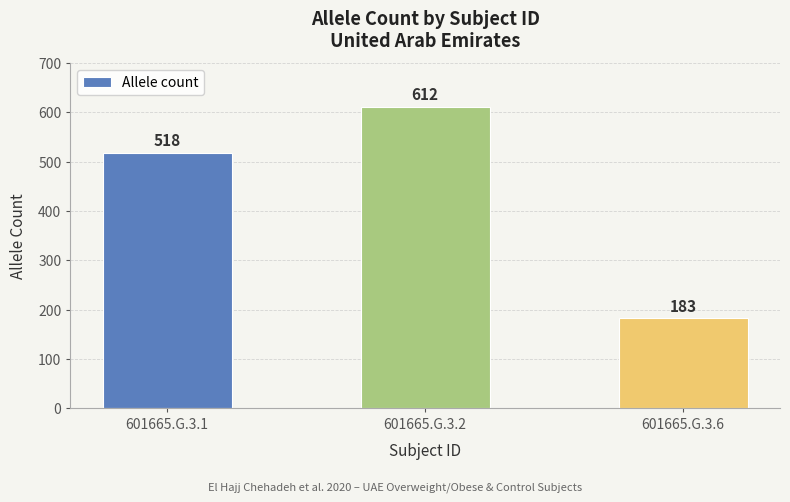

What is the value of the 1st bar from the left?

518